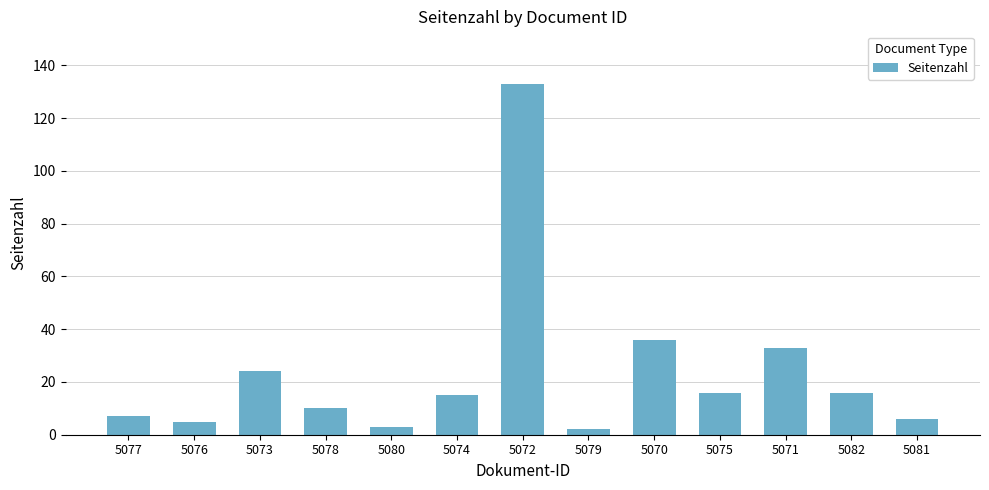

What is the greatest value displayed?

133